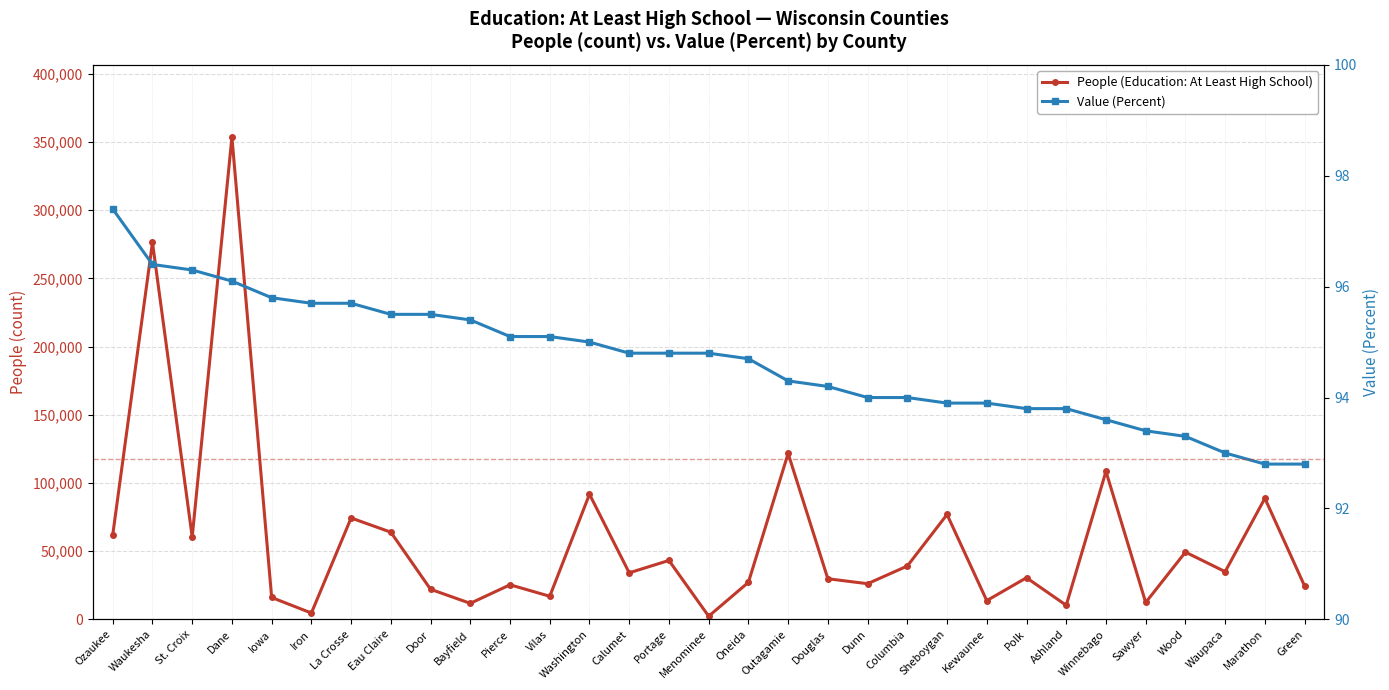

At which category does People (Education: At Least High School) reach its first local valley?

St. Croix